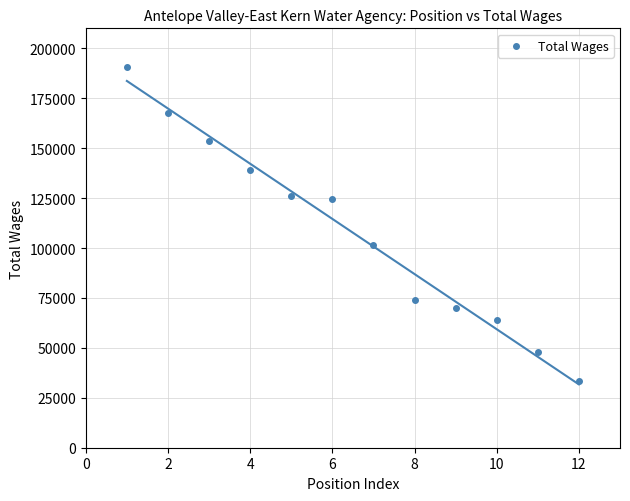

What is the average X value?

6